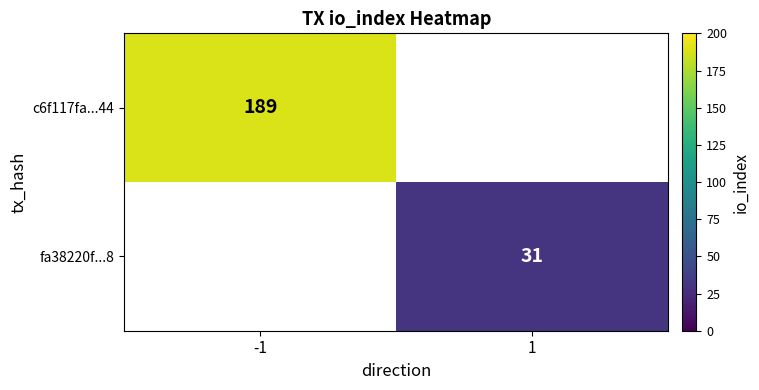

Is it true that fa38220f...8 equals 14 at 1?

False